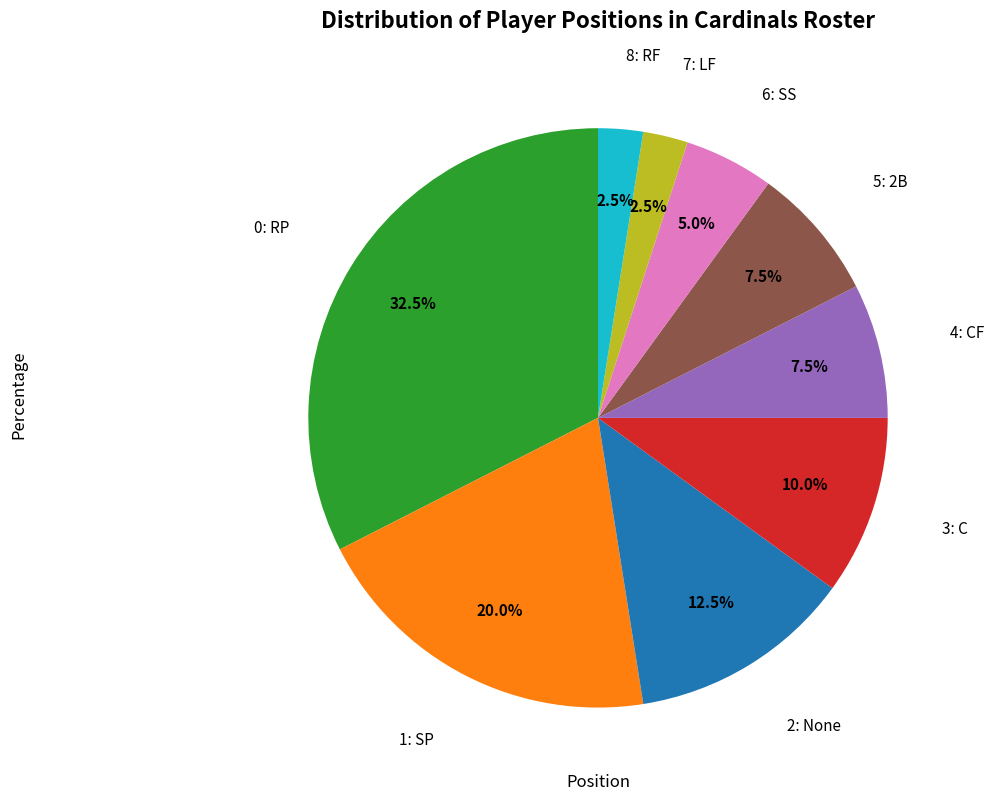

Does any single category account for the majority?

No